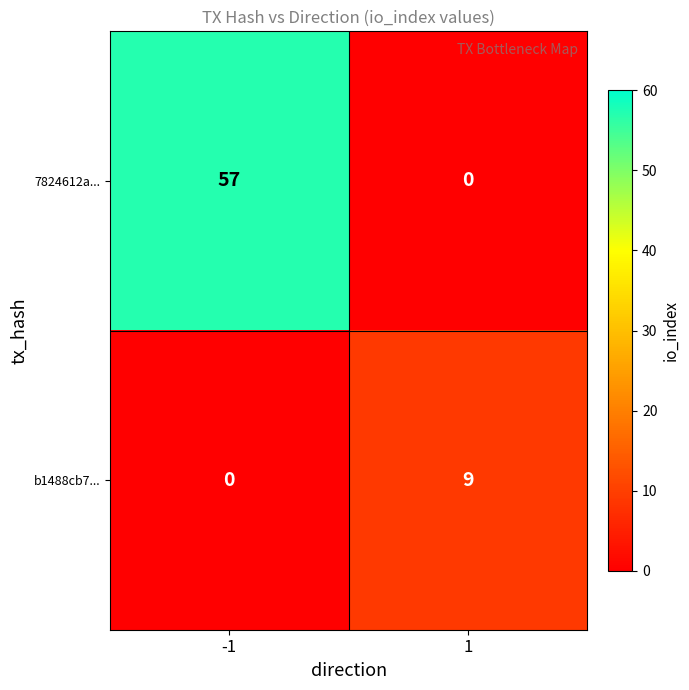

What is the difference between the highest and lowest values at 1?

9